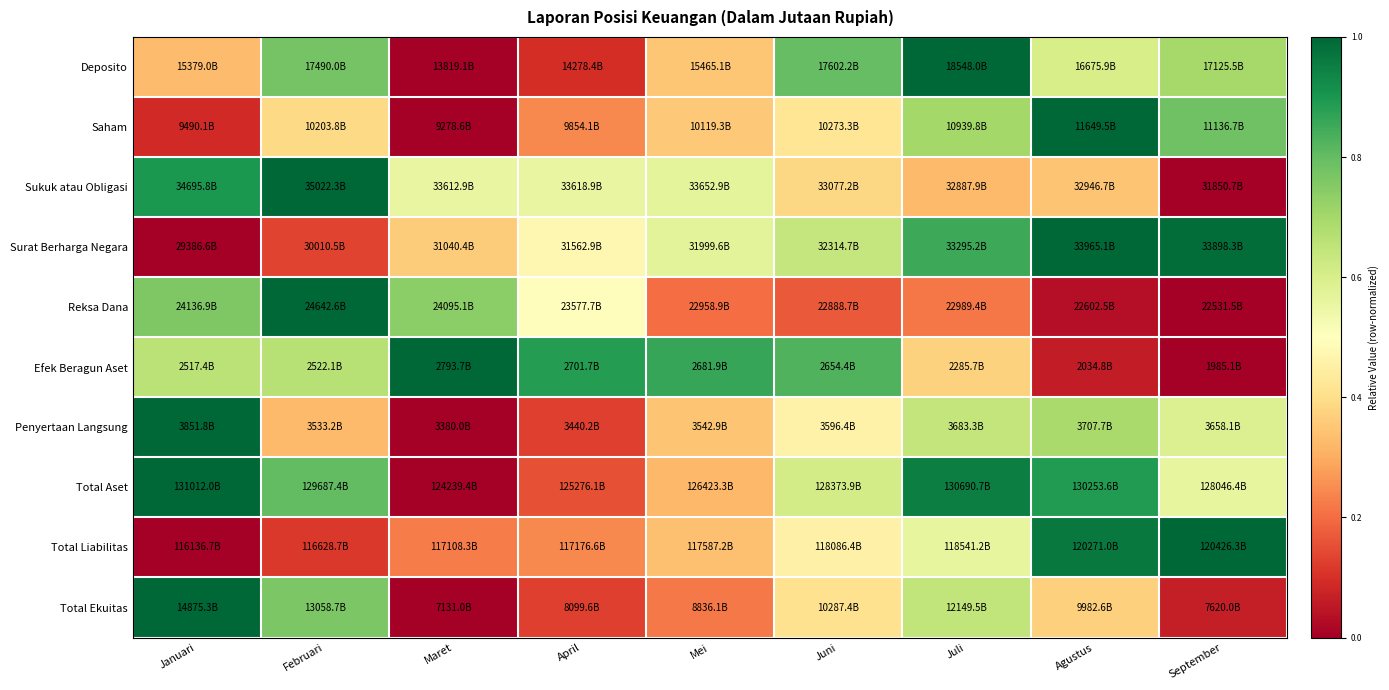

Reading left to right, list all the values displayed in this chart.

Deposito: Januari=0.3	Februari=0.8	Maret=0.0	April=0.1	Mei=0.3	Juni=0.8	Juli=1.0	Agustus=0.6	September=0.7
Saham: Januari=0.1	Februari=0.4	Maret=0.0	April=0.2	Mei=0.4	Juni=0.4	Juli=0.7	Agustus=1.0	September=0.8
Sukuk atau Obligasi: Januari=0.9	Februari=1.0	Maret=0.6	April=0.6	Mei=0.6	Juni=0.4	Juli=0.3	Agustus=0.3	September=0.0
Surat Berharga Negara: Januari=0.0	Februari=0.1	Maret=0.4	April=0.5	Mei=0.6	Juni=0.6	Juli=0.9	Agustus=1.0	September=1.0
Reksa Dana: Januari=0.8	Februari=1.0	Maret=0.7	April=0.5	Mei=0.2	Juni=0.2	Juli=0.2	Agustus=0.0	September=0.0
Efek Beragun Aset: Januari=0.7	Februari=0.7	Maret=1.0	April=0.9	Mei=0.9	Juni=0.8	Juli=0.4	Agustus=0.1	September=0.0
Penyertaan Langsung: Januari=1.0	Februari=0.3	Maret=0.0	April=0.1	Mei=0.3	Juni=0.5	Juli=0.6	Agustus=0.7	September=0.6
Total Aset: Januari=1.0	Februari=0.8	Maret=0.0	April=0.2	Mei=0.3	Juni=0.6	Juli=1.0	Agustus=0.9	September=0.6
Total Liabilitas: Januari=0.0	Februari=0.1	Maret=0.2	April=0.2	Mei=0.3	Juni=0.5	Juli=0.6	Agustus=1.0	September=1.0
Total Ekuitas: Januari=1.0	Februari=0.8	Maret=0.0	April=0.1	Mei=0.2	Juni=0.4	Juli=0.6	Agustus=0.4	September=0.1